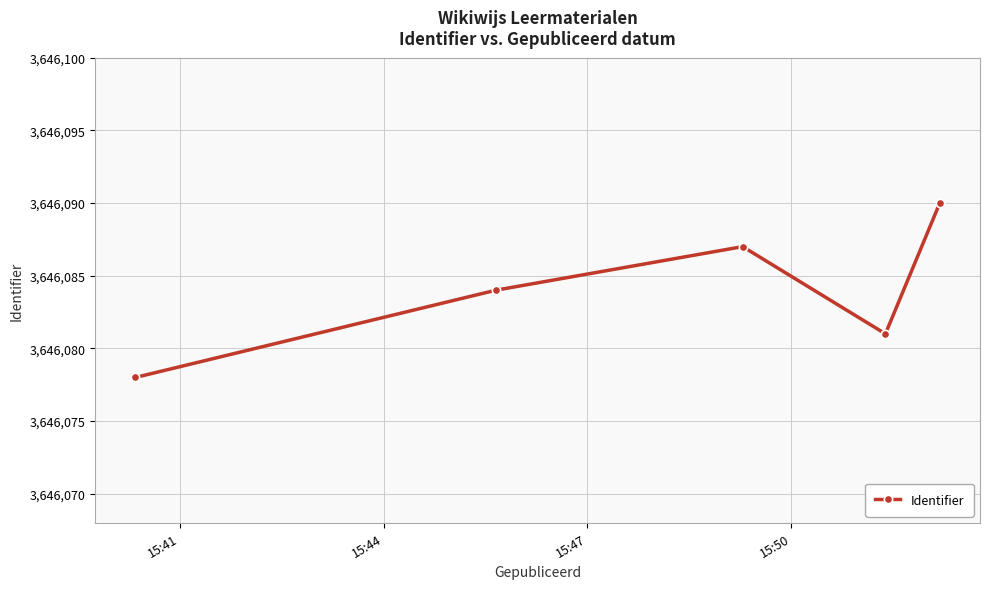

What is the difference between the maximum and second lowest values?

9